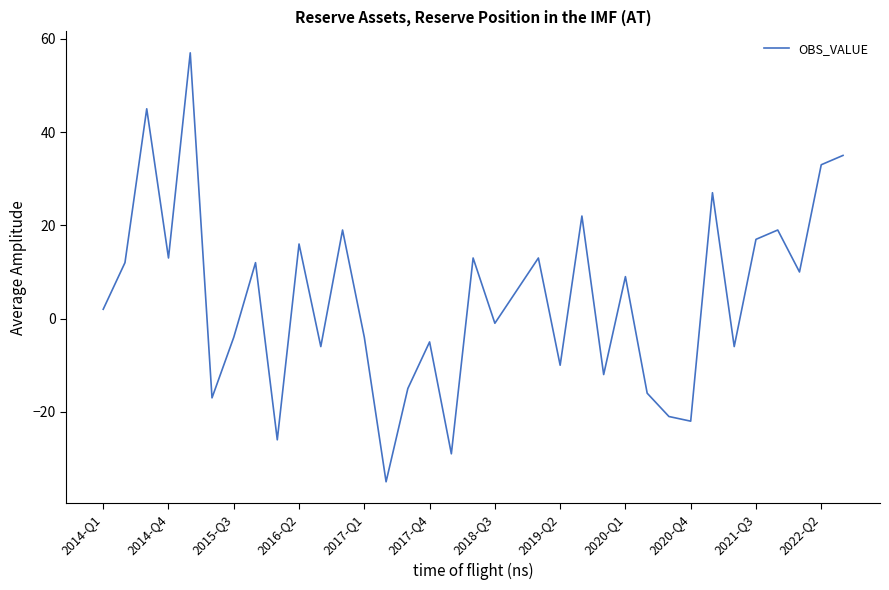

What is the difference between the maximum and minimum values?

92